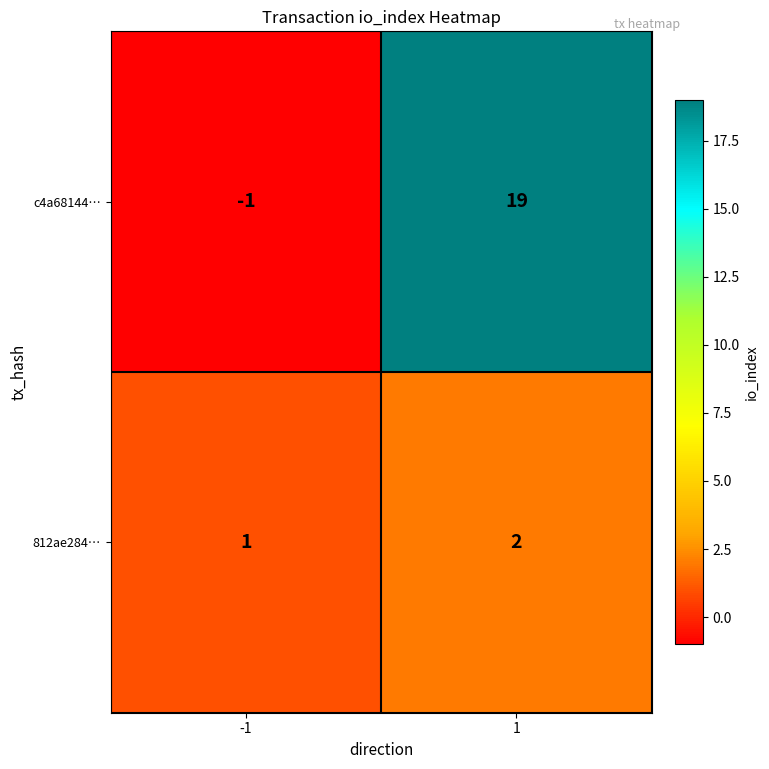

At which category is the sum across all series the highest?

1